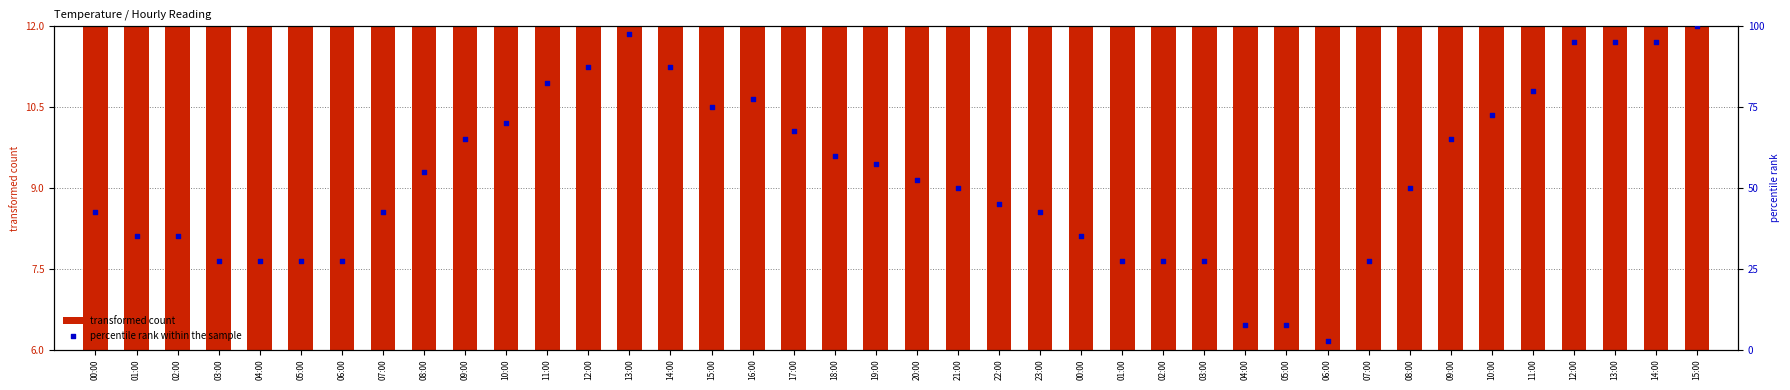

At how many categories does at least one series exceed 90?

5